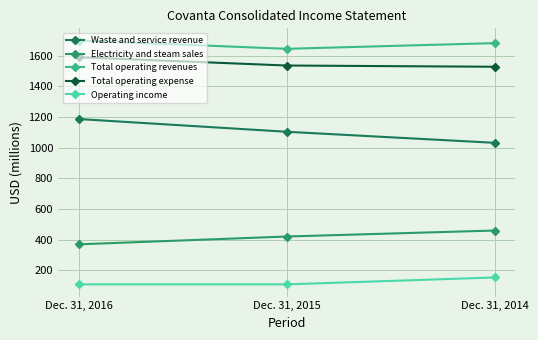

At which category does the chart reach its peak across all series?

Dec. 31, 2016